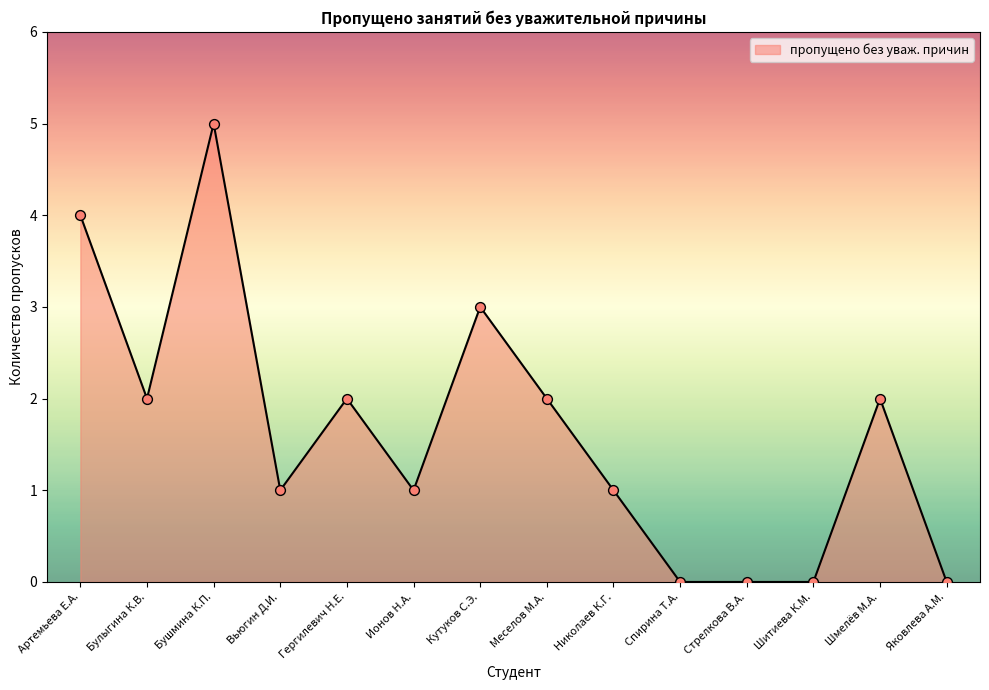

Between Гергилевич Н.Е. and Шитиева К.М., which is larger?

Гергилевич Н.Е.